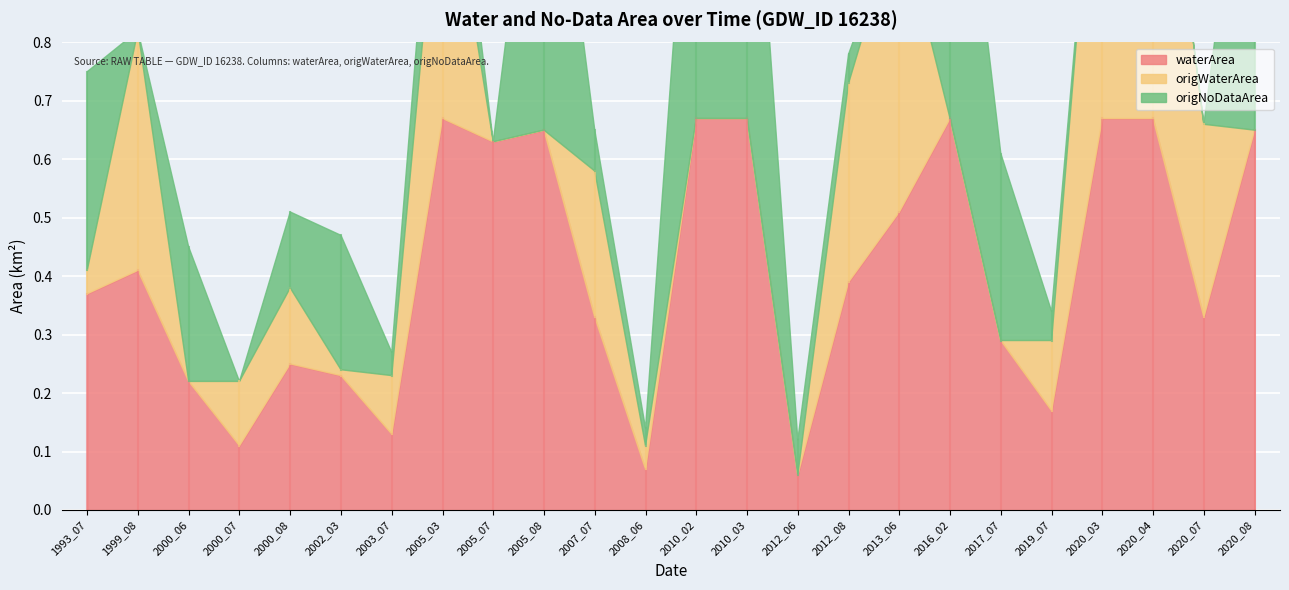

How many lines are shown in the chart?

3